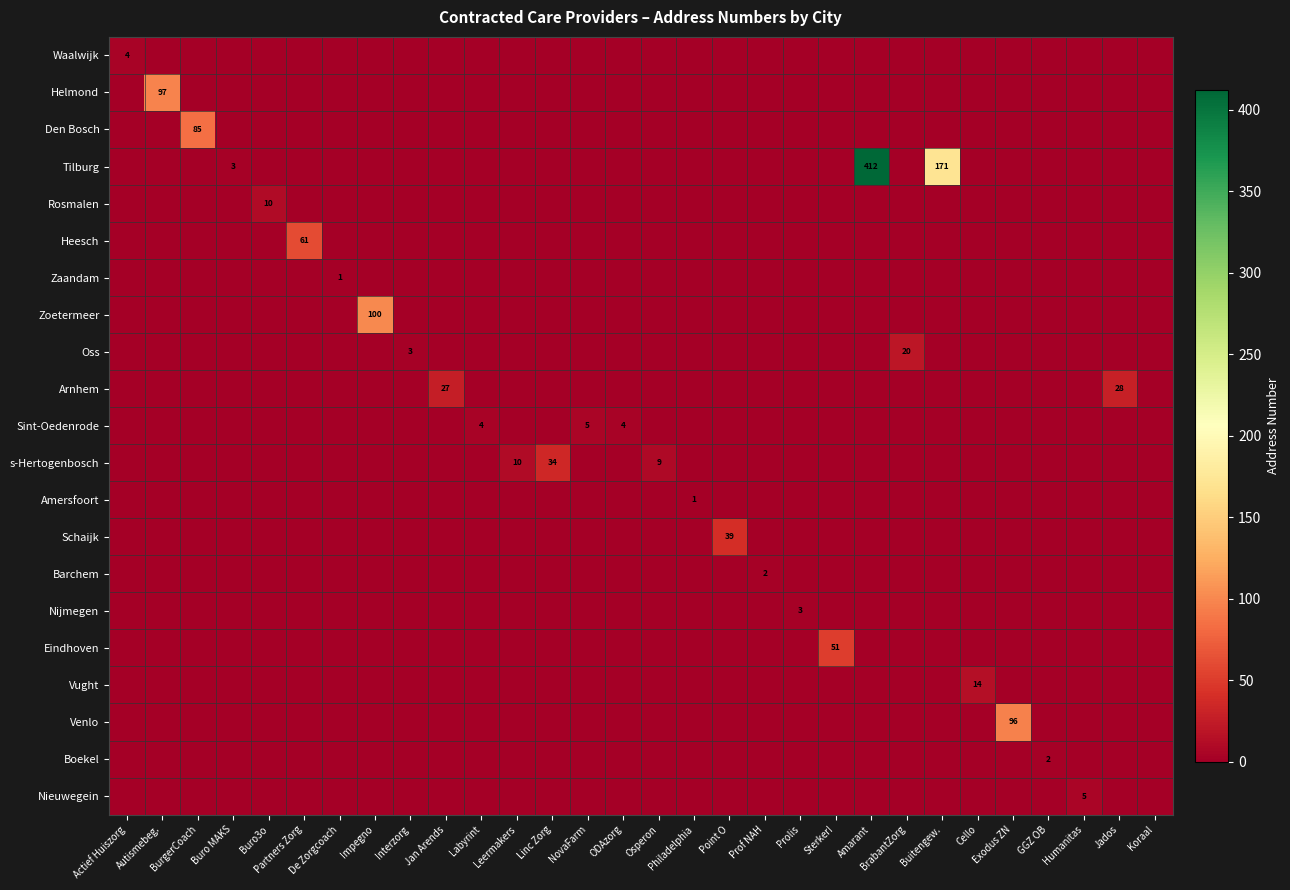

How many data points does each series have?

30